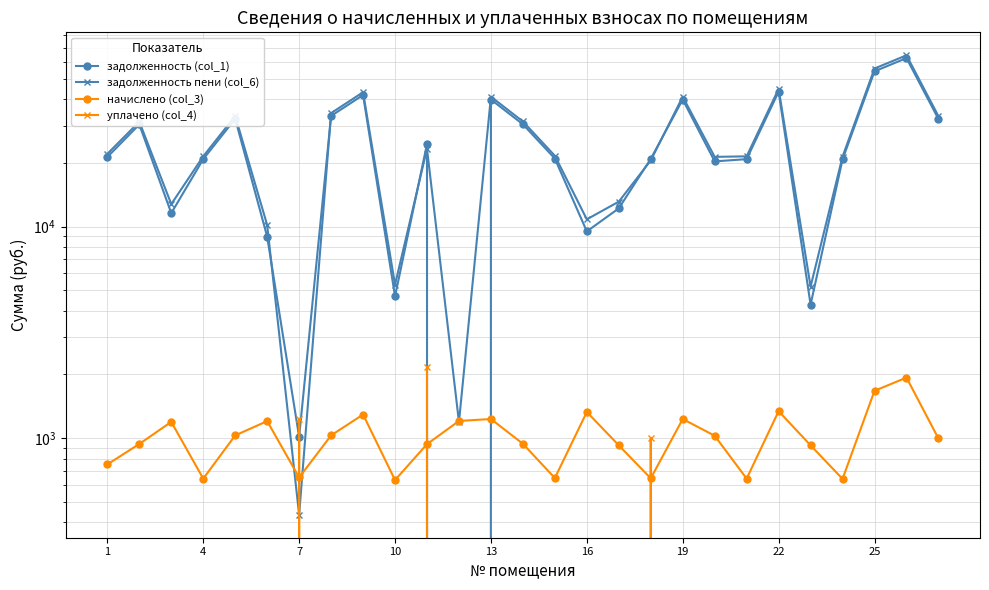

Which series has the widest spread of values?

задолженность пени (col_6)